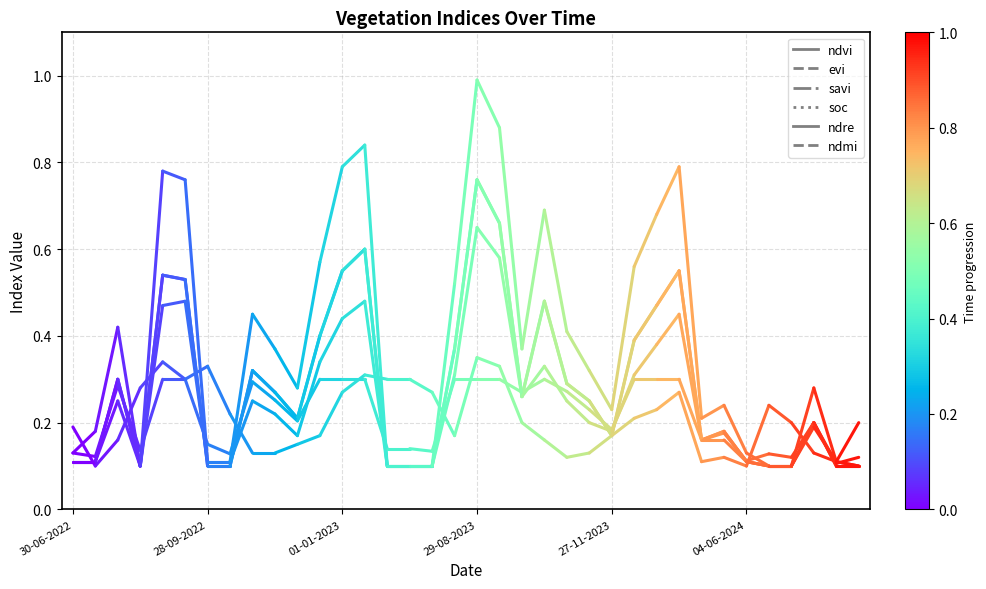

What is the approximate value of ndre at 28-09-2022?

0.1